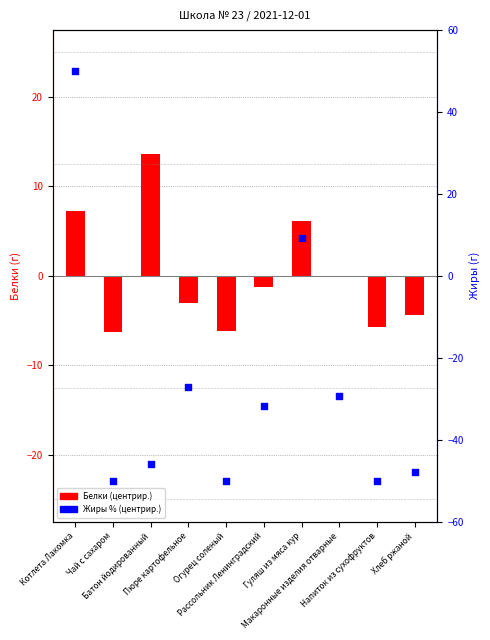

At which category is the sum across all series the highest?

Котлета Лакомка